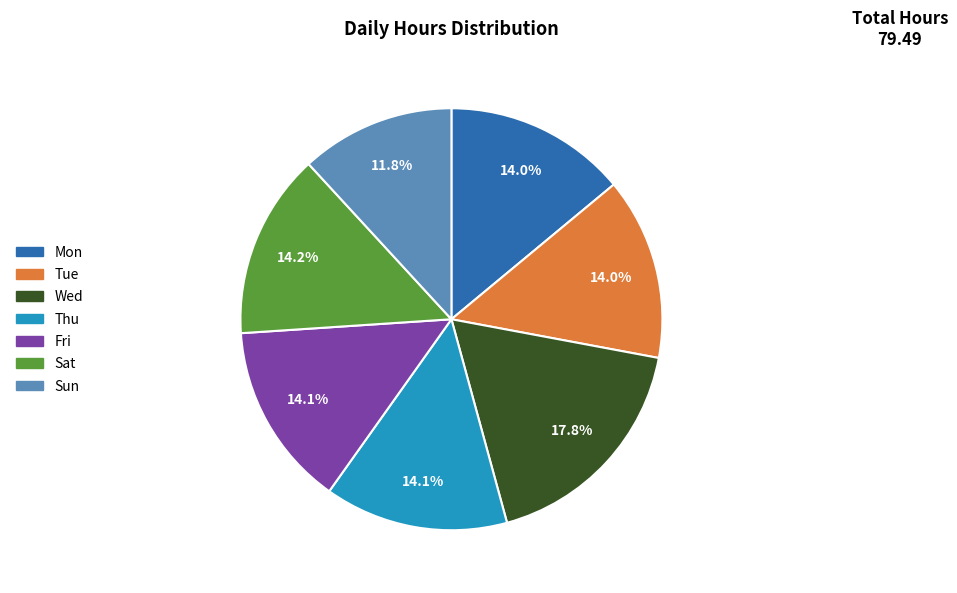

Is it true that Fri is 14% of the pie?

True